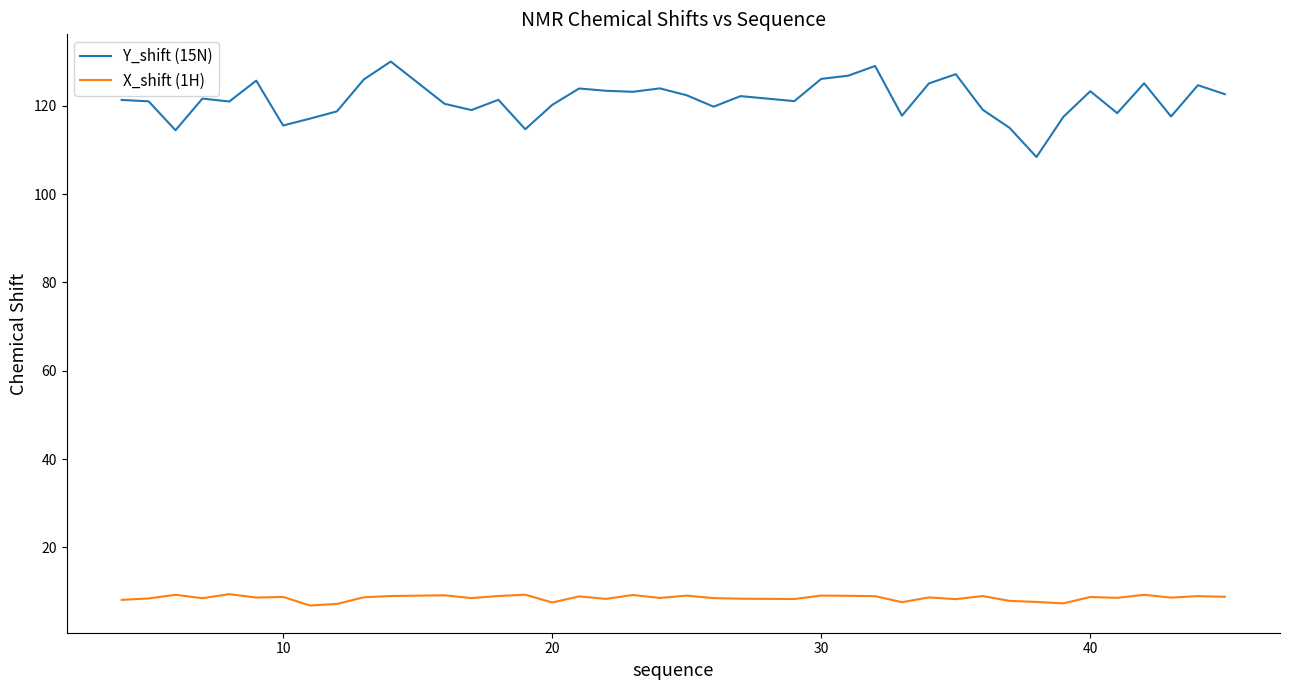

What is the difference between the maximum and minimum values in the Y_shift (15N) series?

21.6